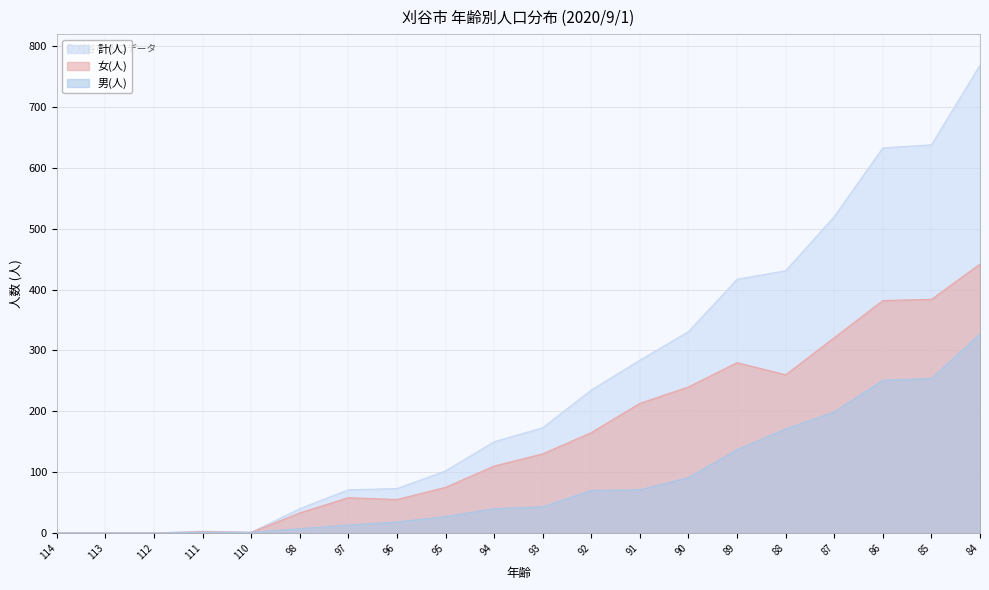

Where is the first local minimum for 計(人)?

110